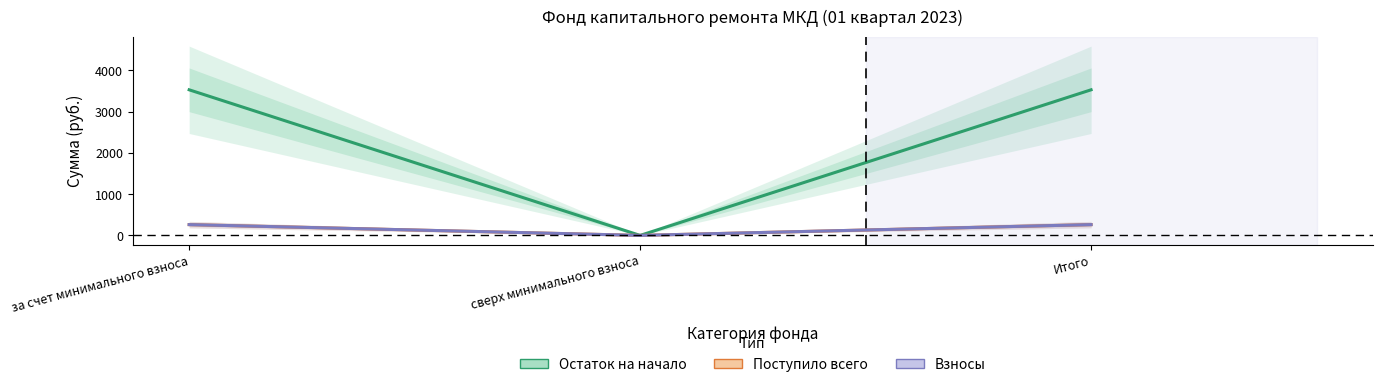

Which series has the largest range (max minus min)?

Остаток на начало